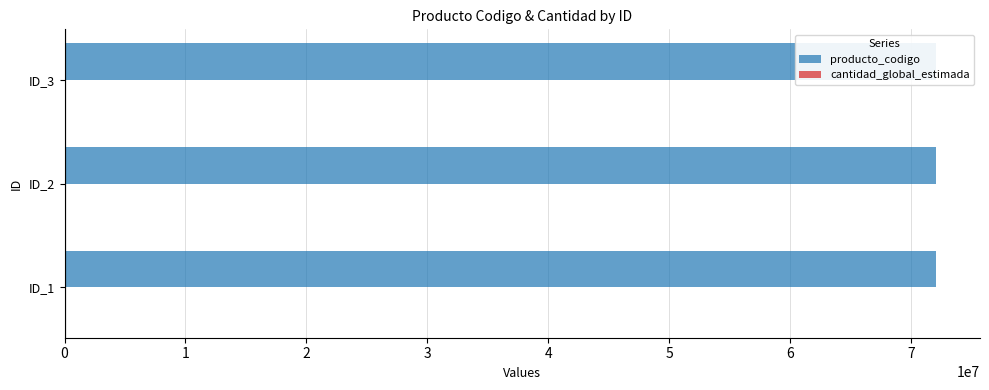

What is the highest value of the cantidad_global_estimada series?

0.3